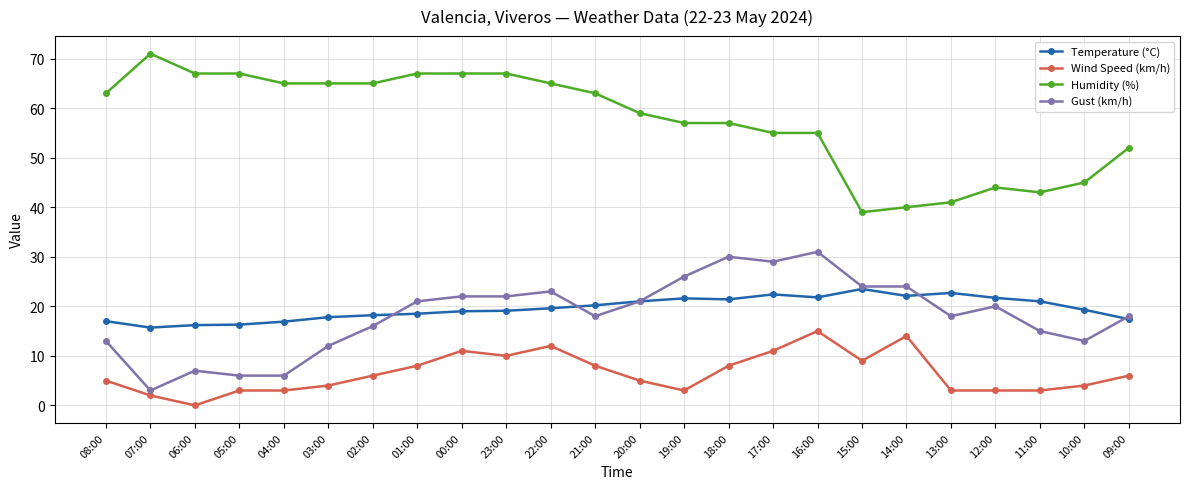

What is the total value across all series at 18:00?

116.4